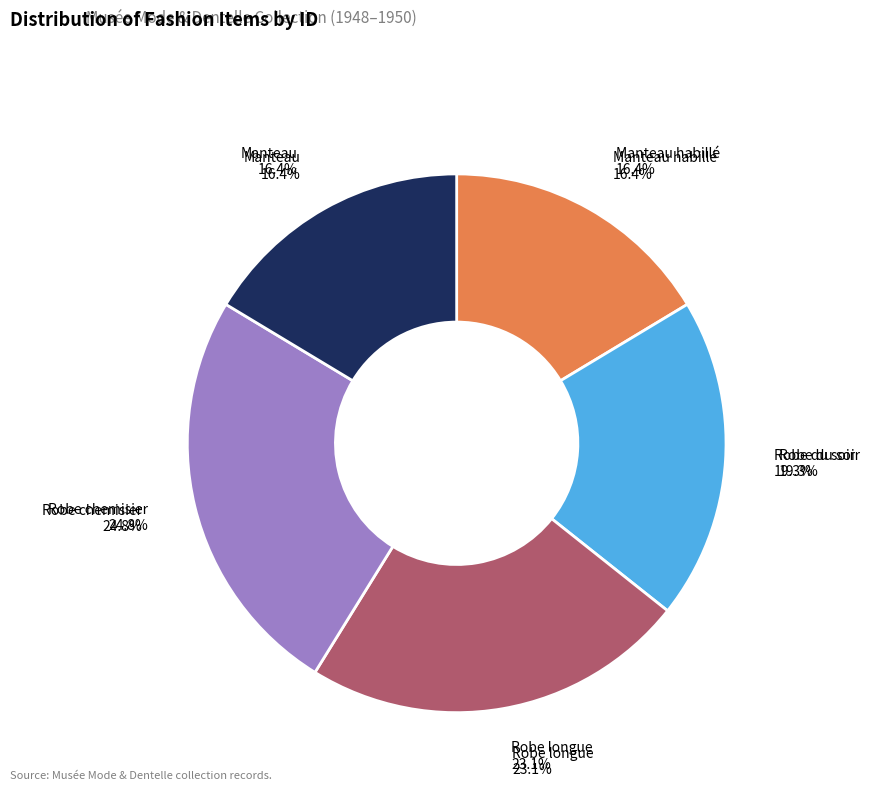

To the nearest percent, what is the difference between the largest and smallest slice percentages?

8%